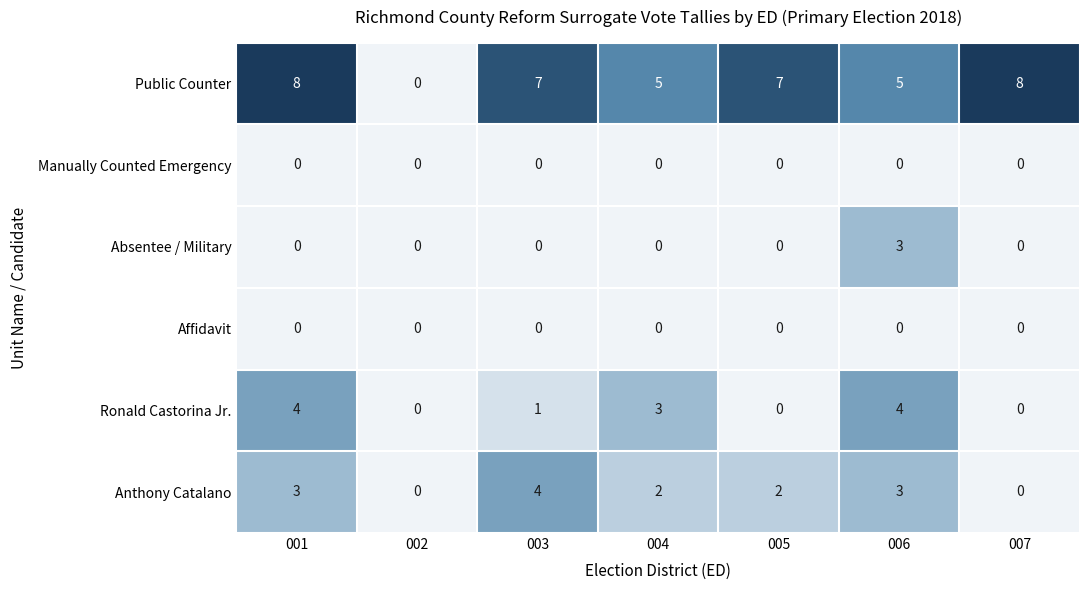

True or false: Ronald Castorina Jr. has a value of 1 at 002.

False